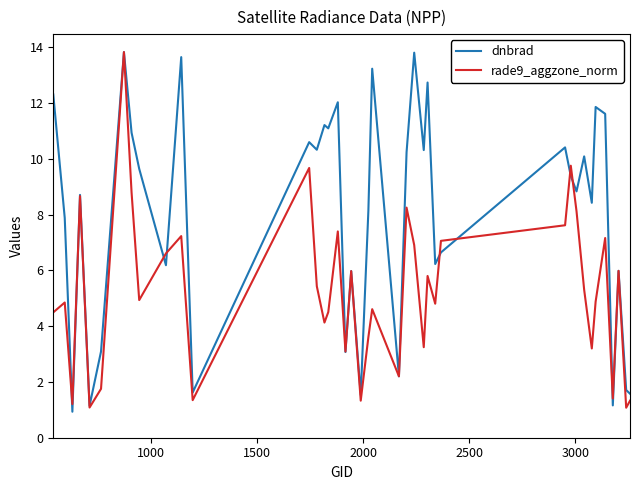

Which series has the largest total across all categories?

dnbrad